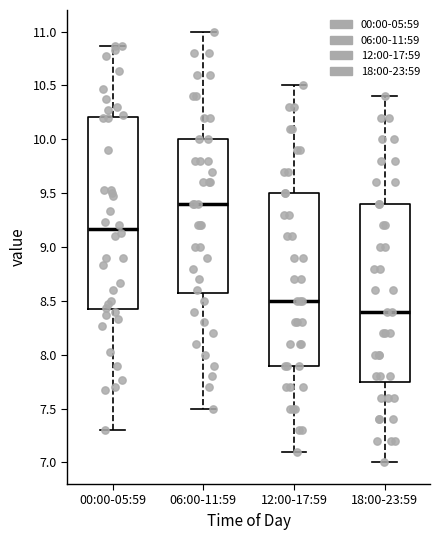

Where is the lower edge of the box for 18:00-23:59 on the y-axis? The values are not printed on the chart, so give them approximately, as read against the axis.

7.75